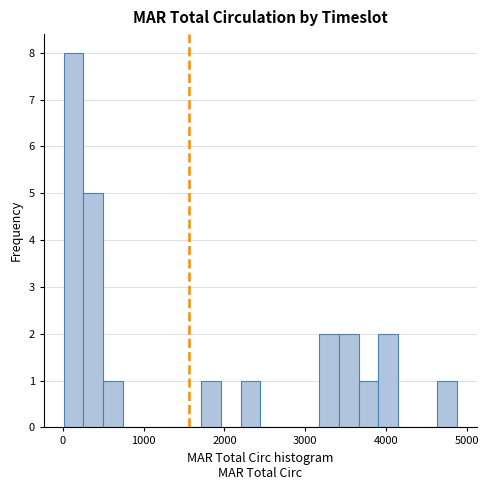

Read against the x-axis, roughly where is the centre of the tallest bar?

100